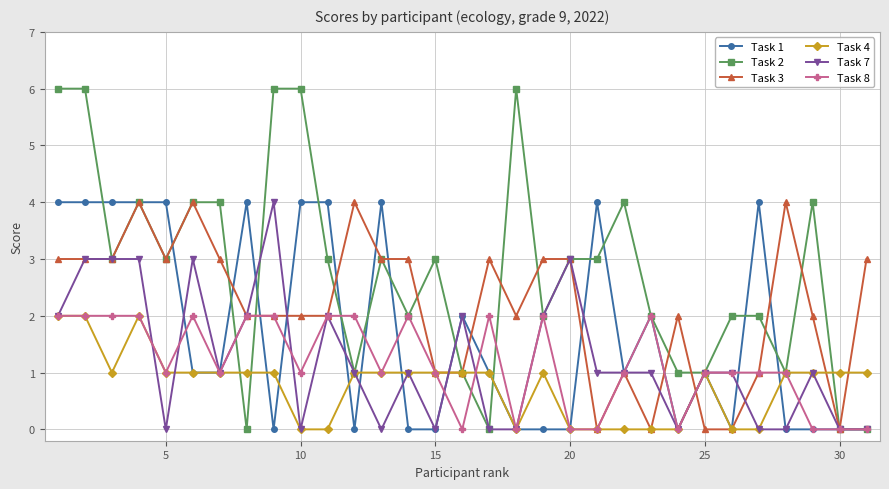

Which series has the widest spread of values?

Task 2